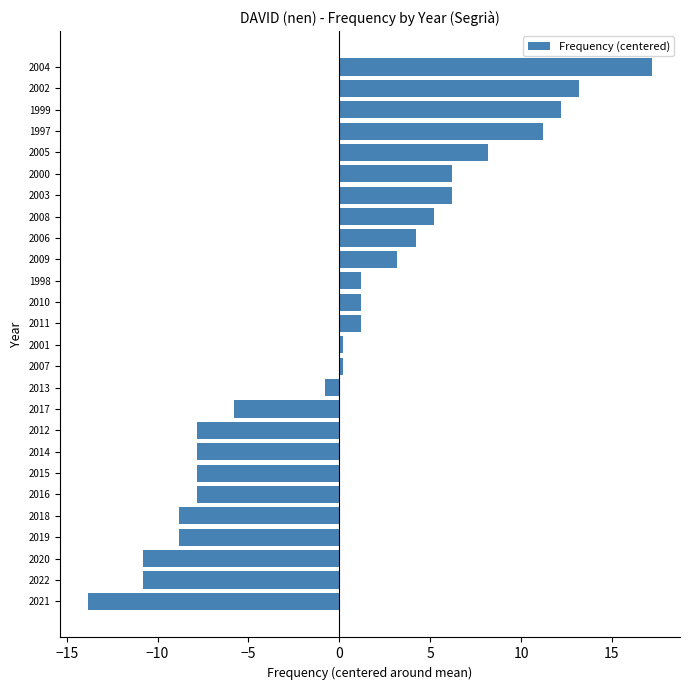

Reading top to bottom, transcribe all the data shown in this chart.

2004=17.2	2002=13.2	1999=12.2	1997=11.2	2005=8.2	2000=6.2	2003=6.2	2008=5.2	2006=4.2	2009=3.2	1998=1.2	2010=1.2	2011=1.2	2001=0.2	2007=0.2	2013=-0.8	2017=-5.8	2012=-7.8	2014=-7.8	2015=-7.8	2016=-7.8	2018=-8.8	2019=-8.8	2020=-10.8	2022=-10.8	2021=-13.8